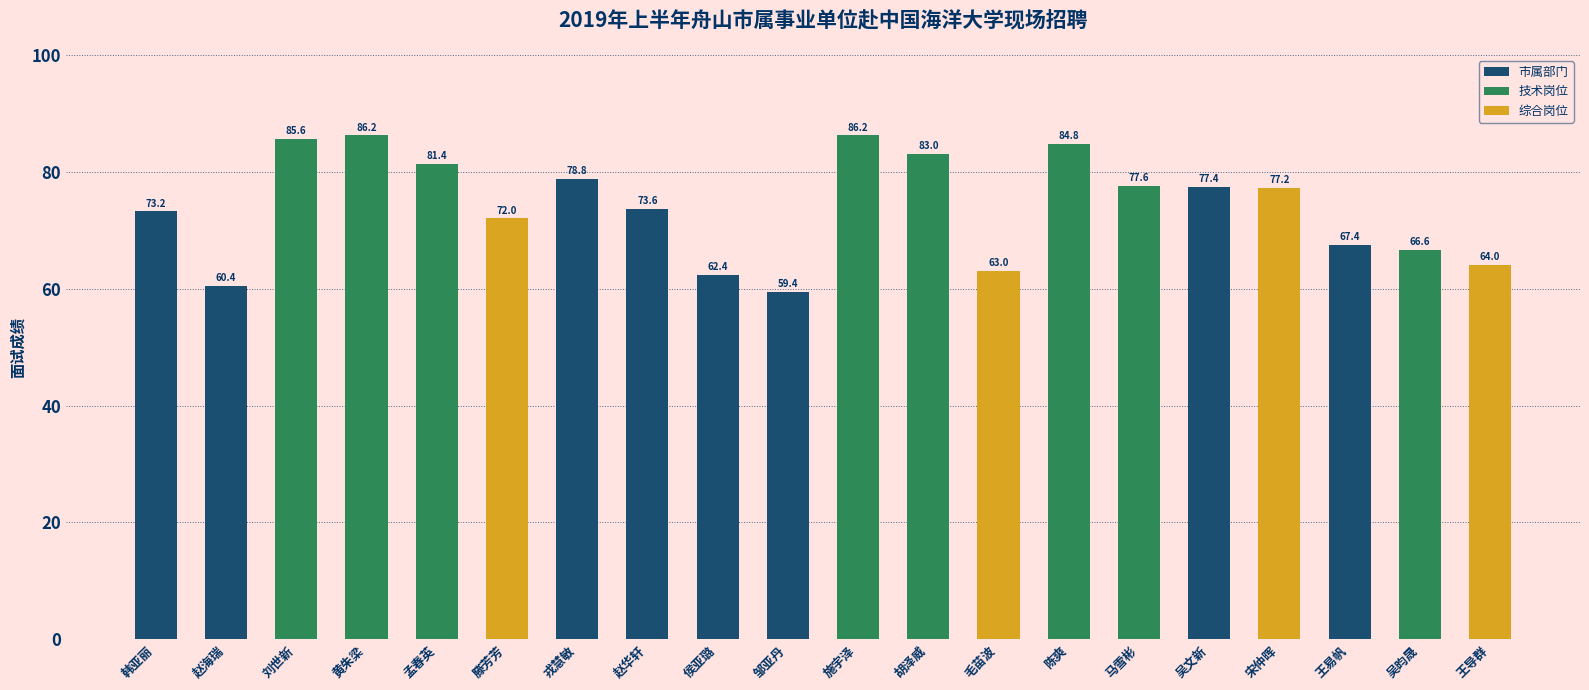

The value at 刘世新 is 85.6. True or false?

True